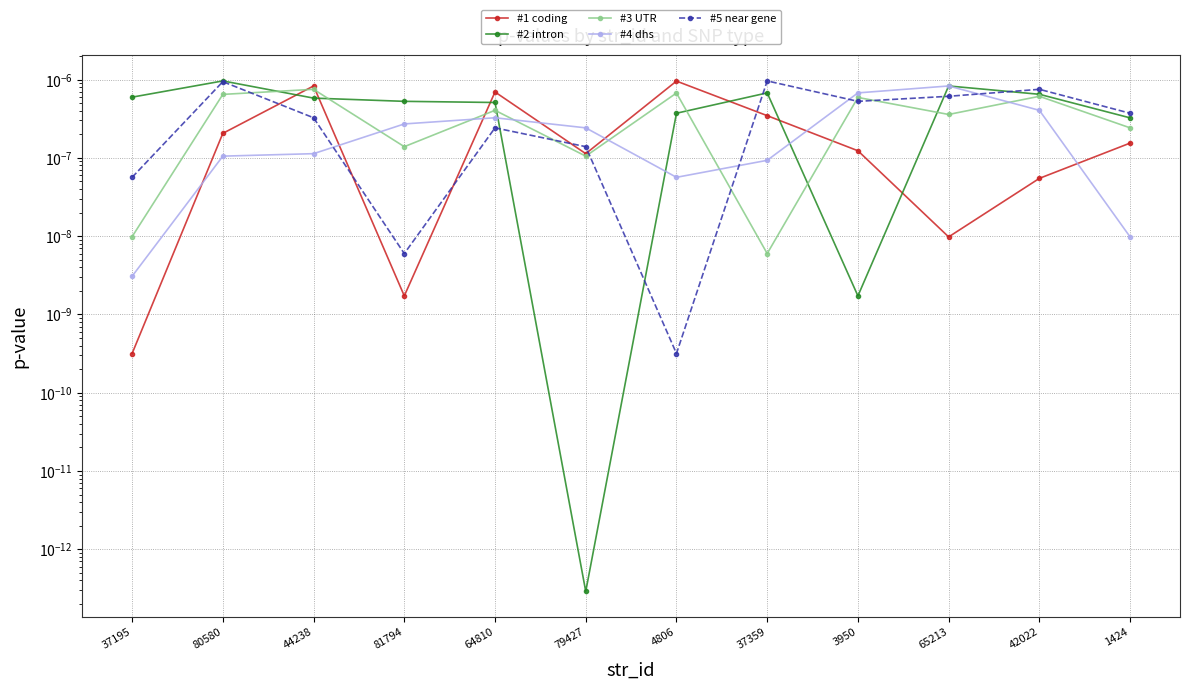

Which series ends up on top after the final intersection of #5 near gene and #3 UTR?

#5 near gene